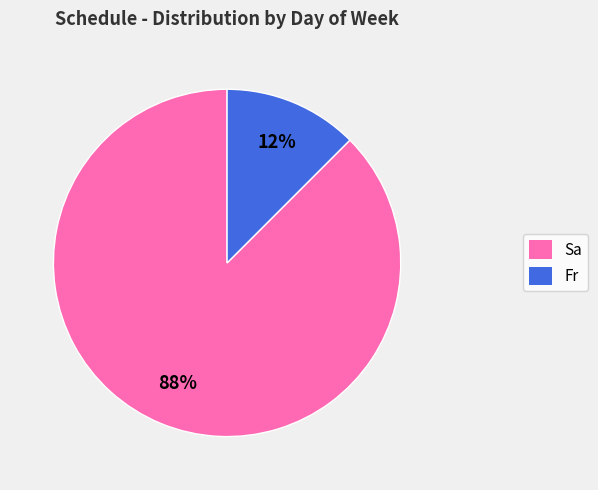

Which has a higher value, Fr or Sa?

Sa